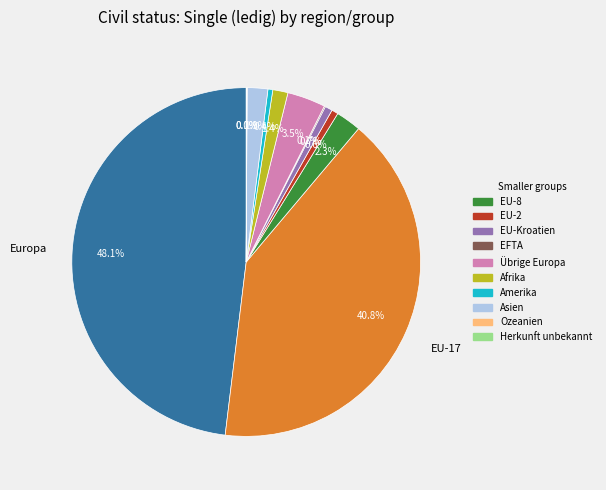

Does any single category account for the majority?

No